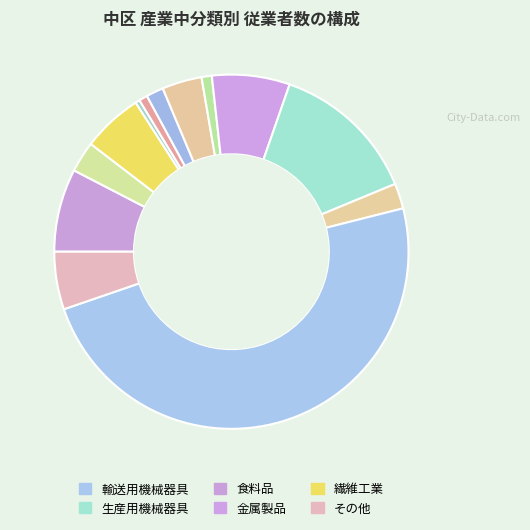

How many segments does this pie chart have?

13